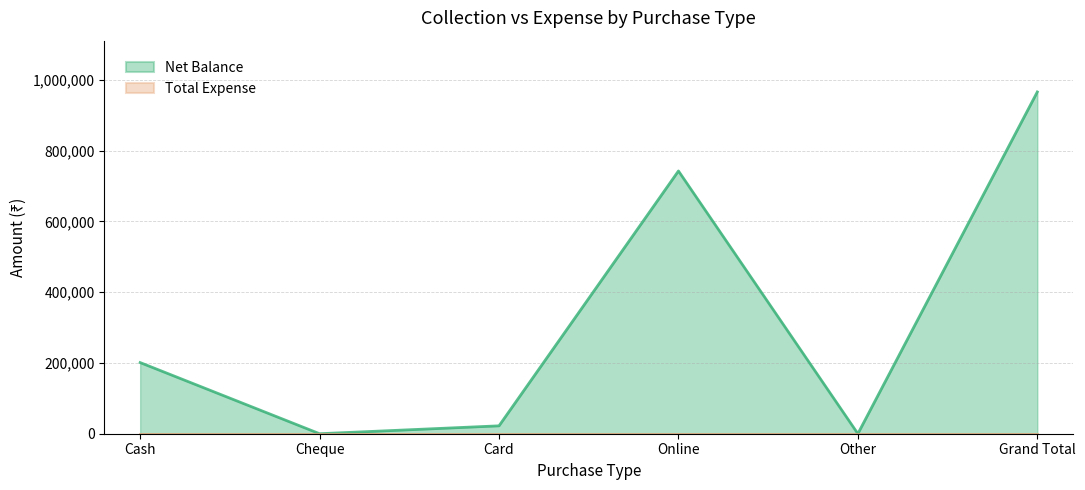

Between Online and Other, which is larger?

Online